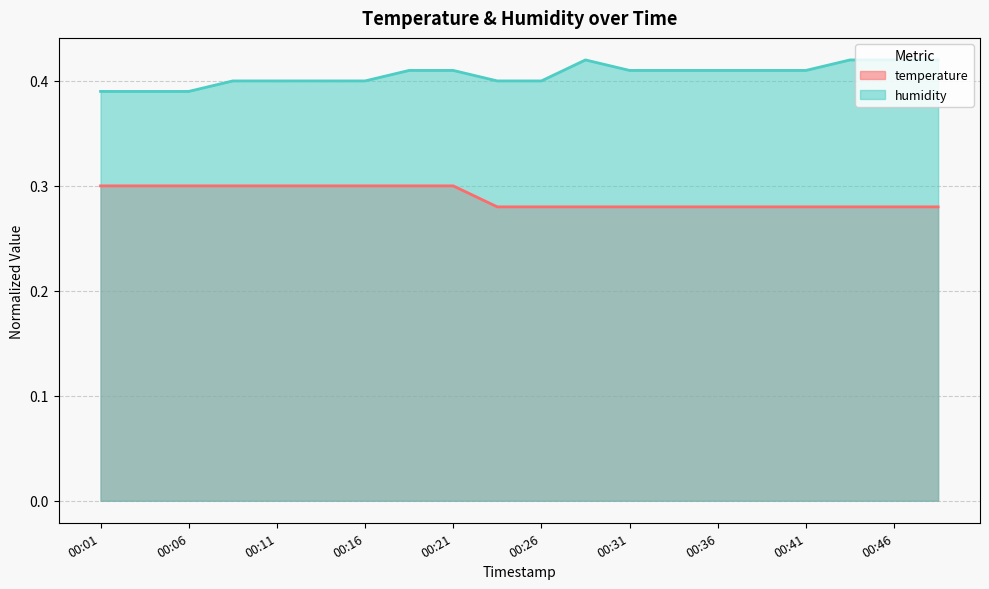

At which category does the chart reach its peak across all series?

00:28